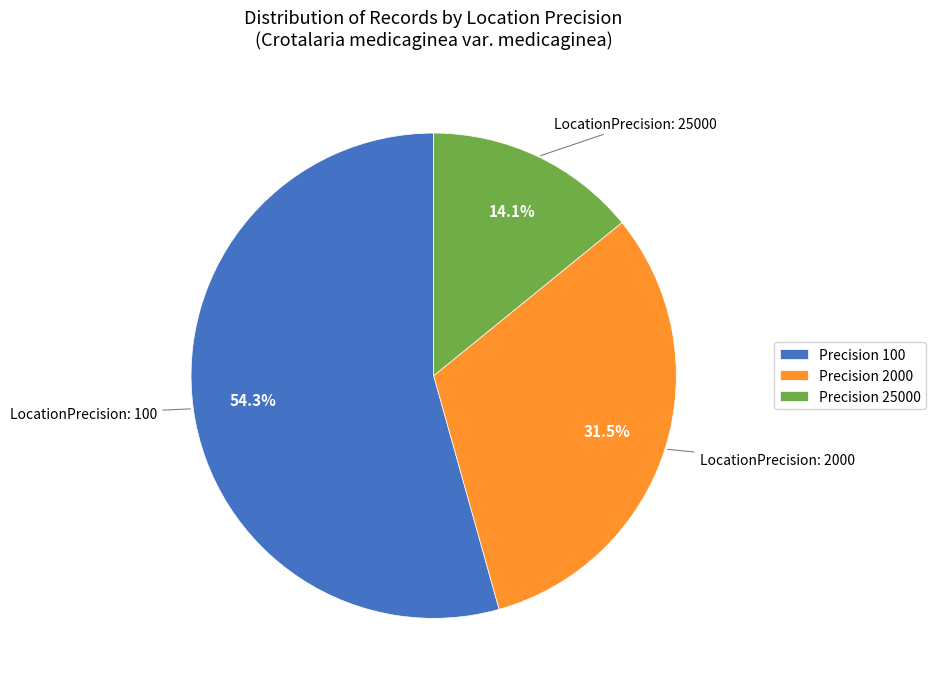

Rank the categories by value from lowest to highest.

Precision 25000, Precision 2000, Precision 100